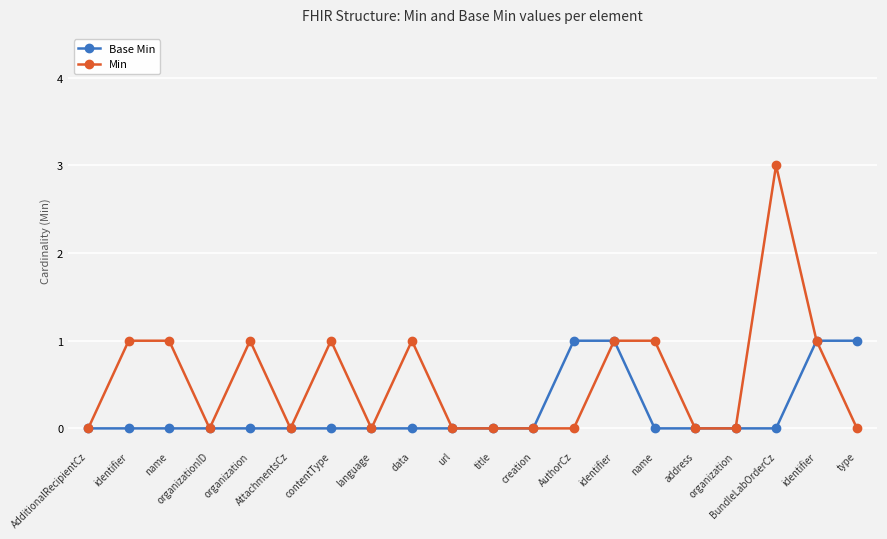

What are all the series names shown in the legend?

Base Min, Min